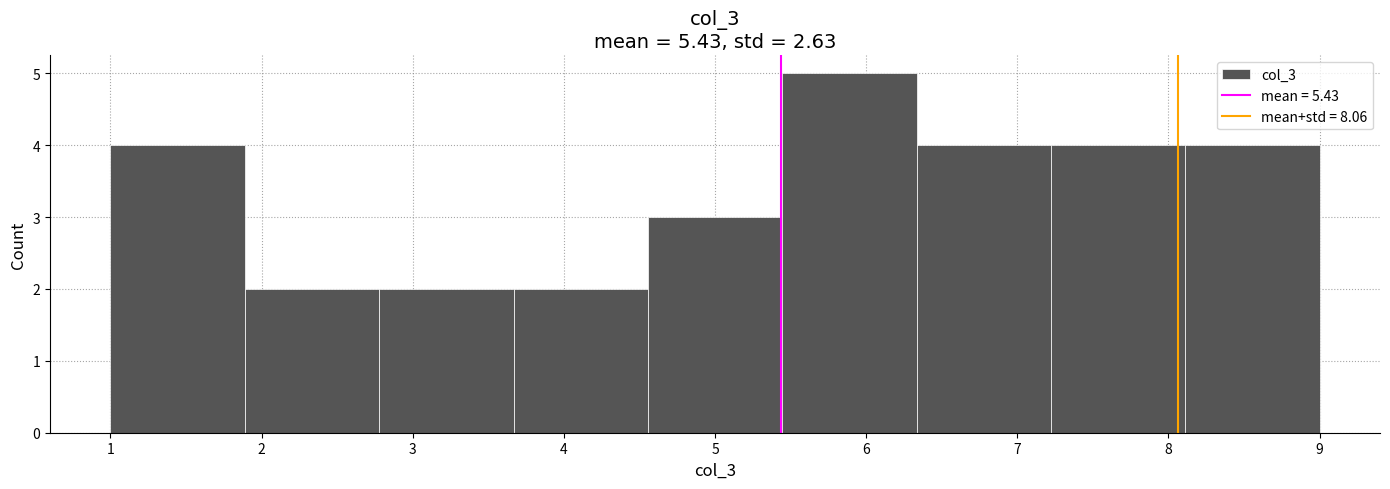

What is the height of the bar covering 1.9 to 2.8 on the x-axis? Neither the bar edges nor the heights are printed on the chart, so give them approximately, as read against the axes.

2